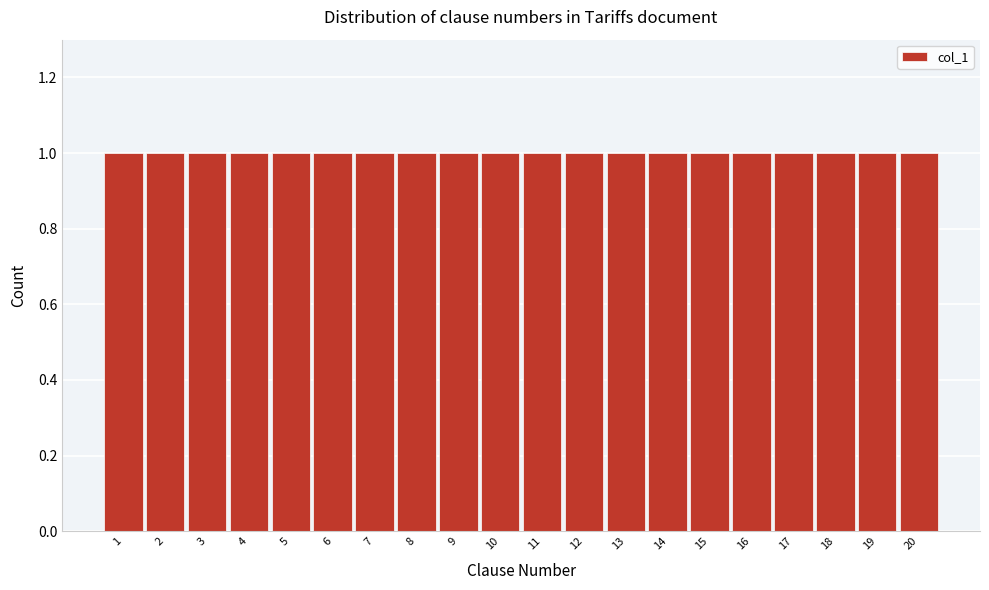

Reading left to right, transcribe this chart: for each bar, give the range it covers on the x-axis and its height. The values are not printed on the chart, so give them approximately, as read against the axis.

0.5 to 1.5: 1
1.5 to 2.5: 1
2.5 to 3.5: 1
3.5 to 4.5: 1
4.5 to 5.5: 1
5.5 to 6.5: 1
6.5 to 7.5: 1
7.5 to 8.5: 1
8.5 to 9.5: 1
9.5 to 10.5: 1
10.5 to 11.5: 1
11.5 to 12.5: 1
12.5 to 13.5: 1
13.5 to 14.5: 1
14.5 to 15.5: 1
15.5 to 16.5: 1
16.5 to 17.5: 1
17.5 to 18.5: 1
18.5 to 19.5: 1
19.5 to 20.5: 1